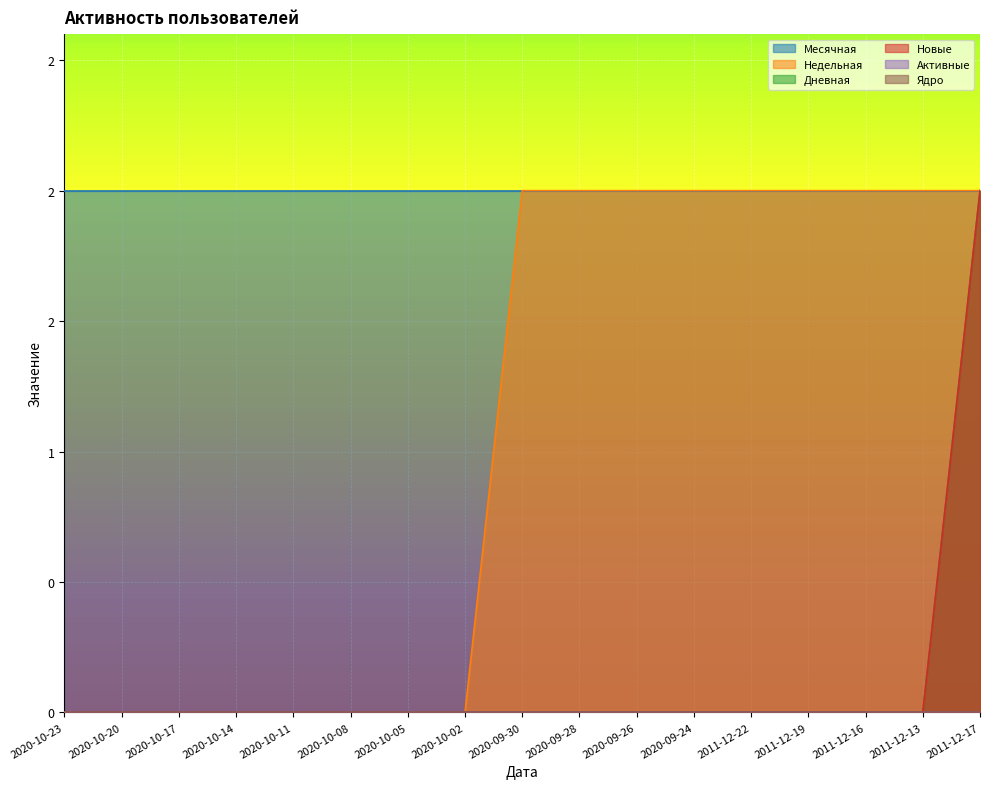

At which category is the sum across all series the highest?

2011-12-17